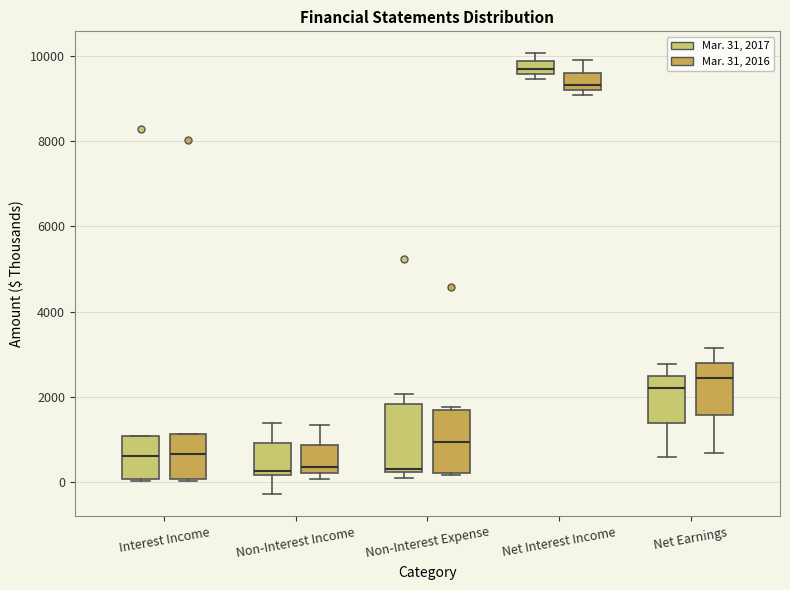

Where does the upper whisker of the box for Net Interest Income (Mar. 31, 2016) end on the y-axis? The values are not printed on the chart, so give them approximately, as read against the axis.

10000